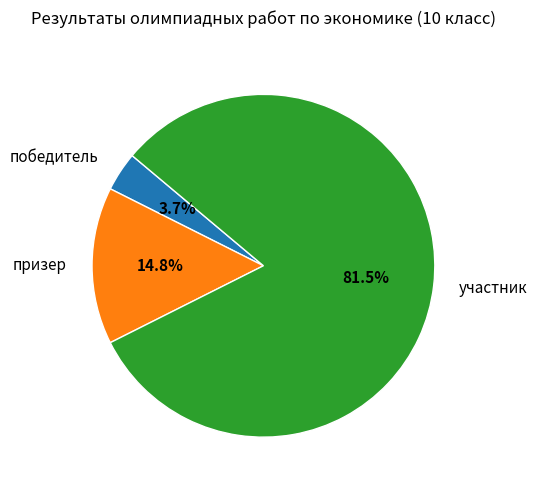

Is there any slice that represents more than half of the pie?

Yes